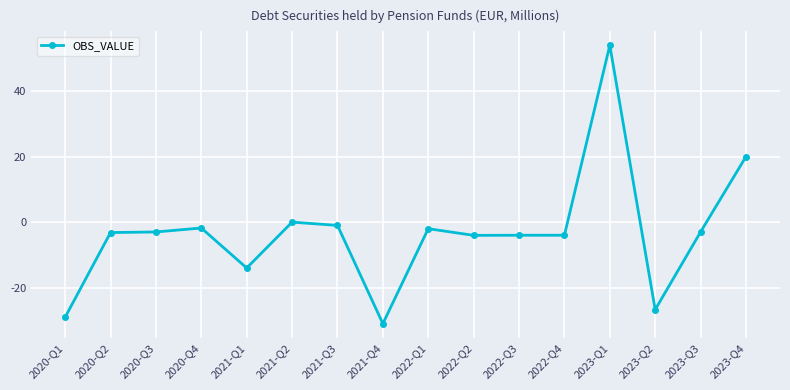

True or false: the data has more than 1 interior local peaks.

True